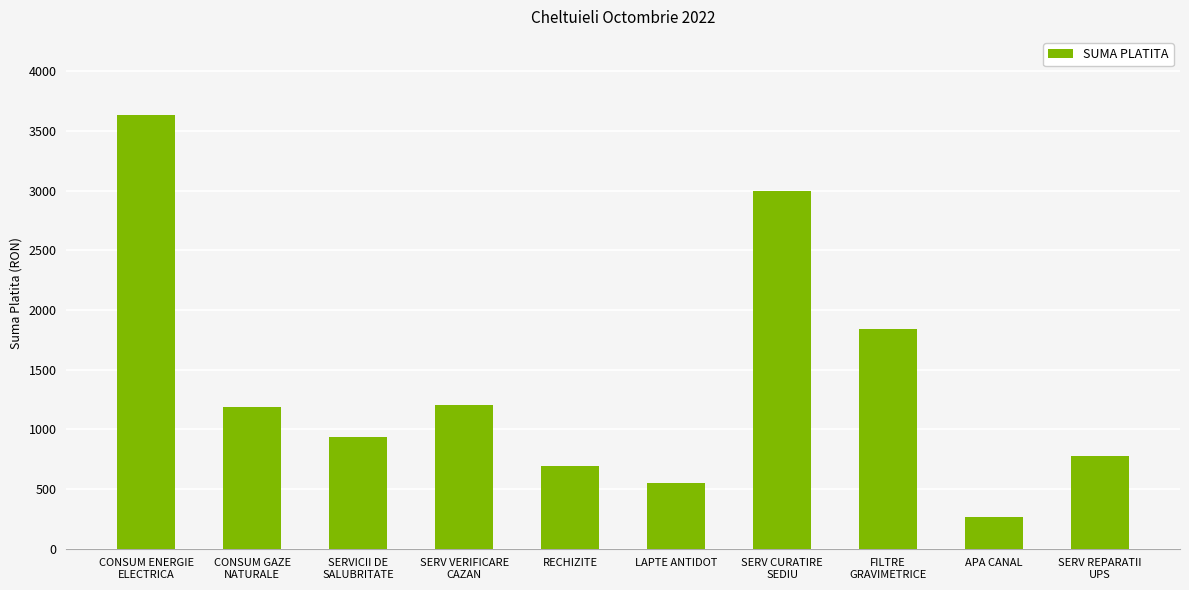

What is the change in value from SERV VERIFICARE
CAZAN to SERV REPARATII
UPS?

-420.0